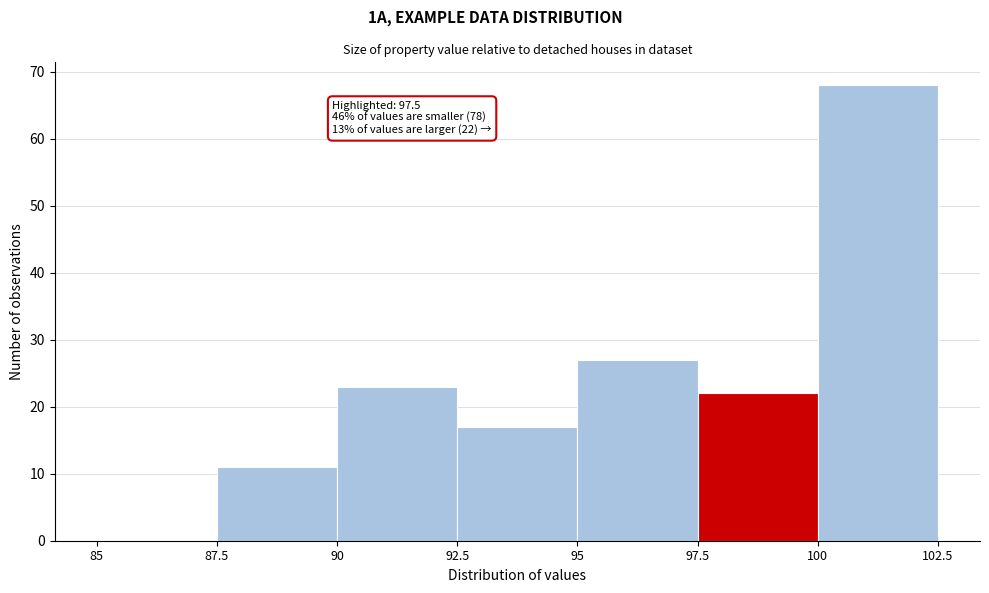

Over which range of the x-axis is the bar tallest?

100 to 102.5